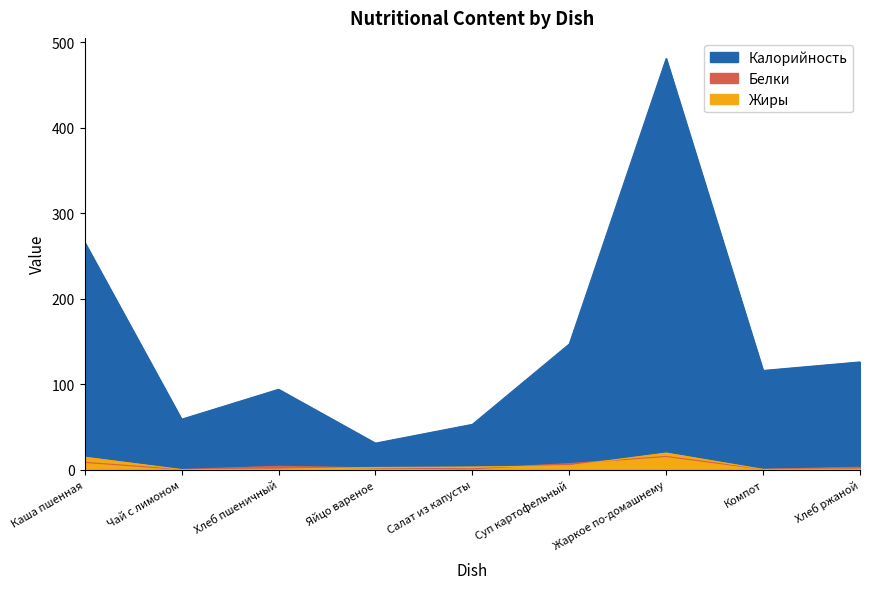

Reading left to right, what are all the values shown in this chart?

Калорийность: 266.0	59.0	94.0	31.0	53.0	147.0	481.0	116.0	126.0
Белки: 8.5	0.3	4.0	2.0	0.9	7.1	15.5	0.4	2.8
Жиры: 14.6	0.1	0.5	2.5	3.1	4.6	19.4	0.3	0.6